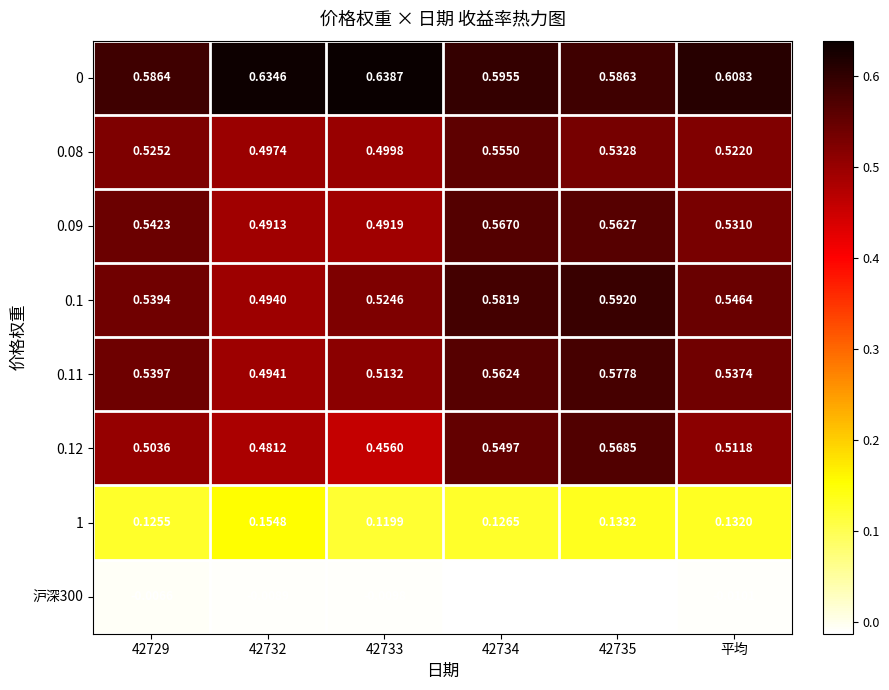

Is the value of 0.09 at 42734 greater than the value of 0.08 at 42735?

Yes